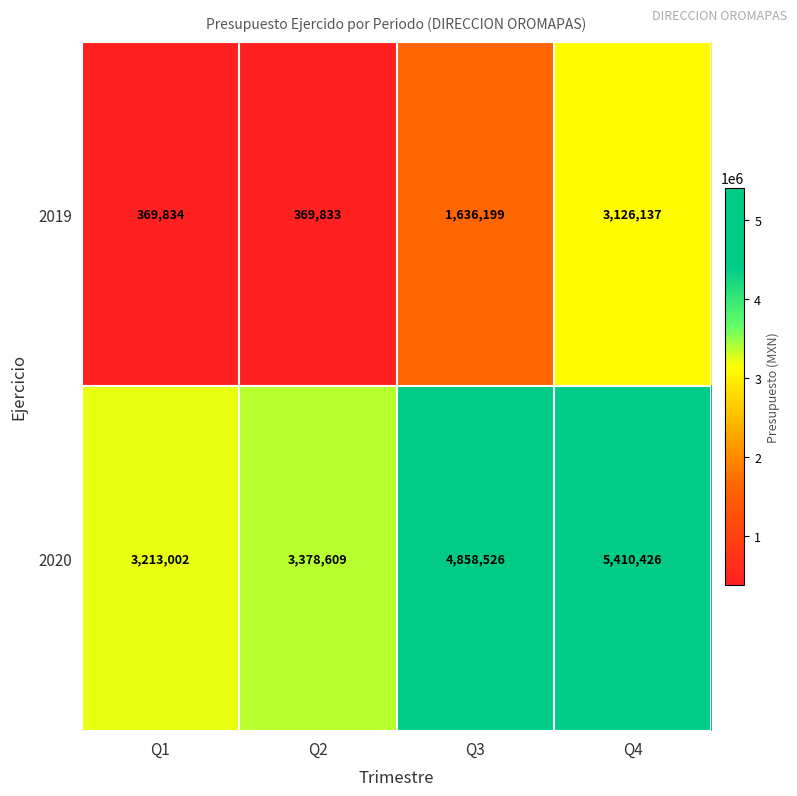

How many categories are shown in the chart?

4